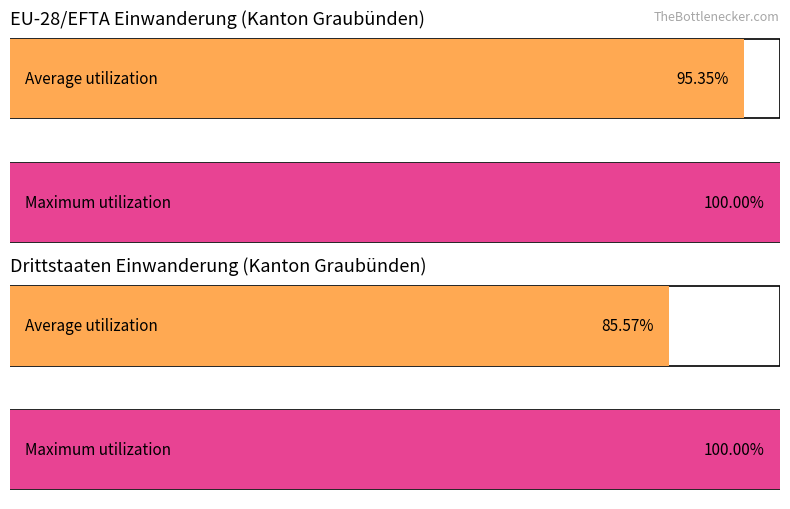

True or false: EU-28/EFTA has a value of 2588 at Gesamttotal.

False